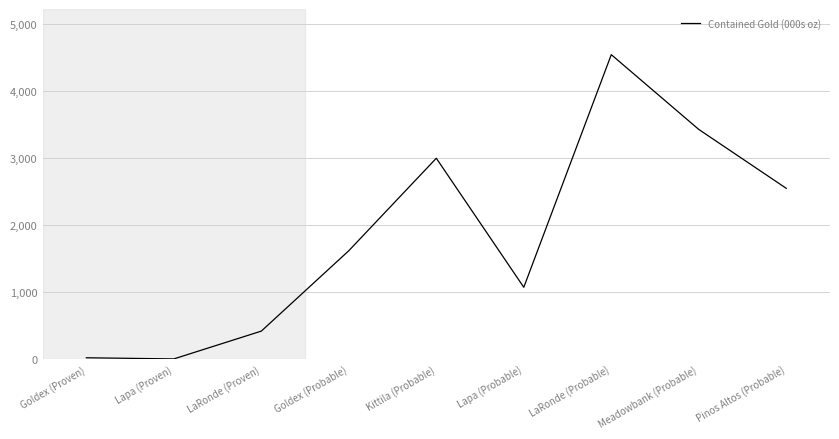

What position from the left is Pinos Altos (Probable)?

9